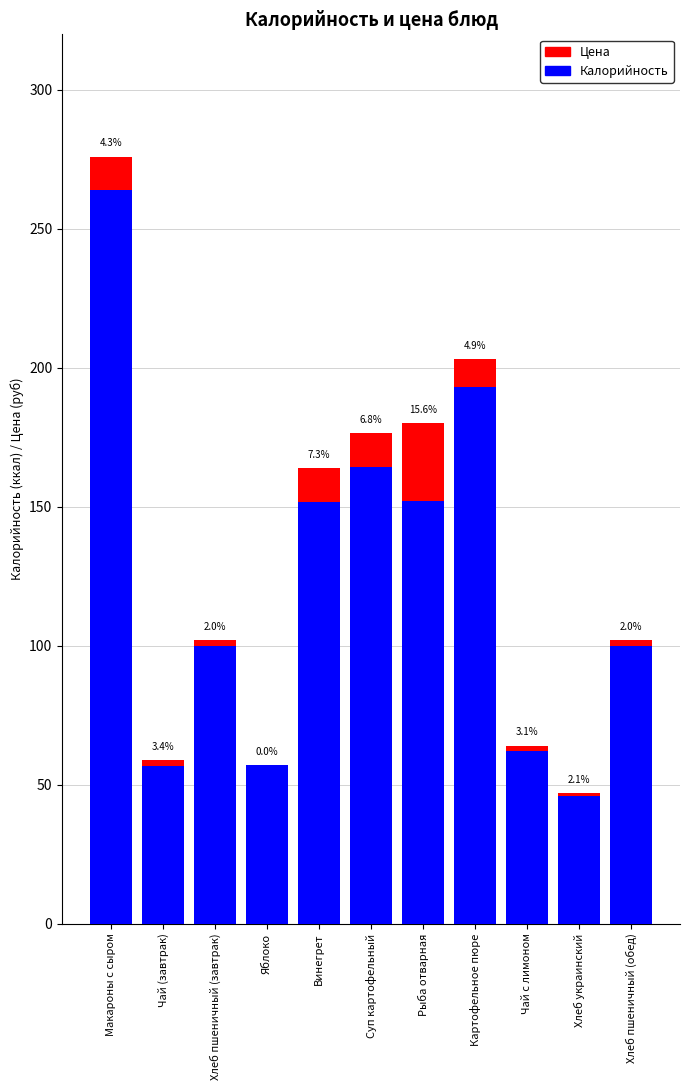

What are all the series names shown in the legend?

Цена, Калорийность